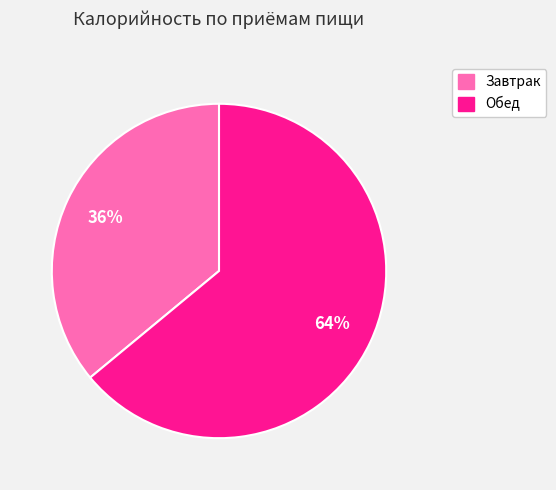

Do Обед and Завтрак together represent more than half of the pie?

Yes